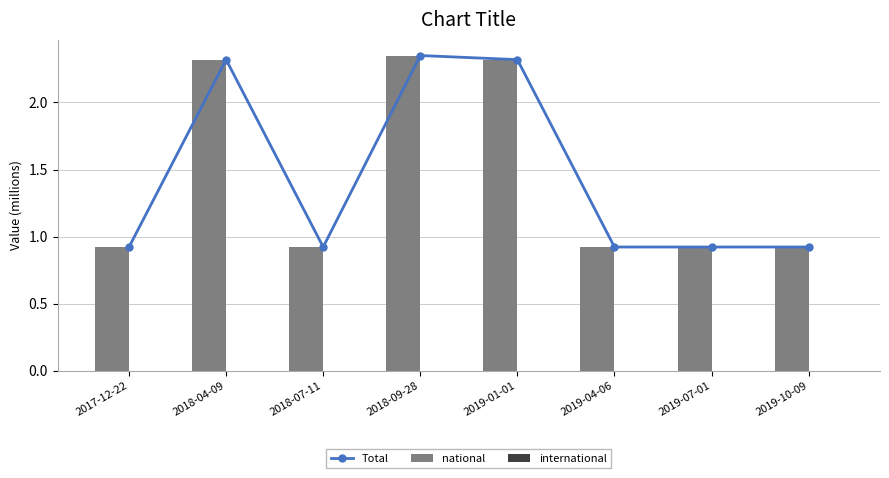

What is the value of the national bar at the 1st from the left?

0.9